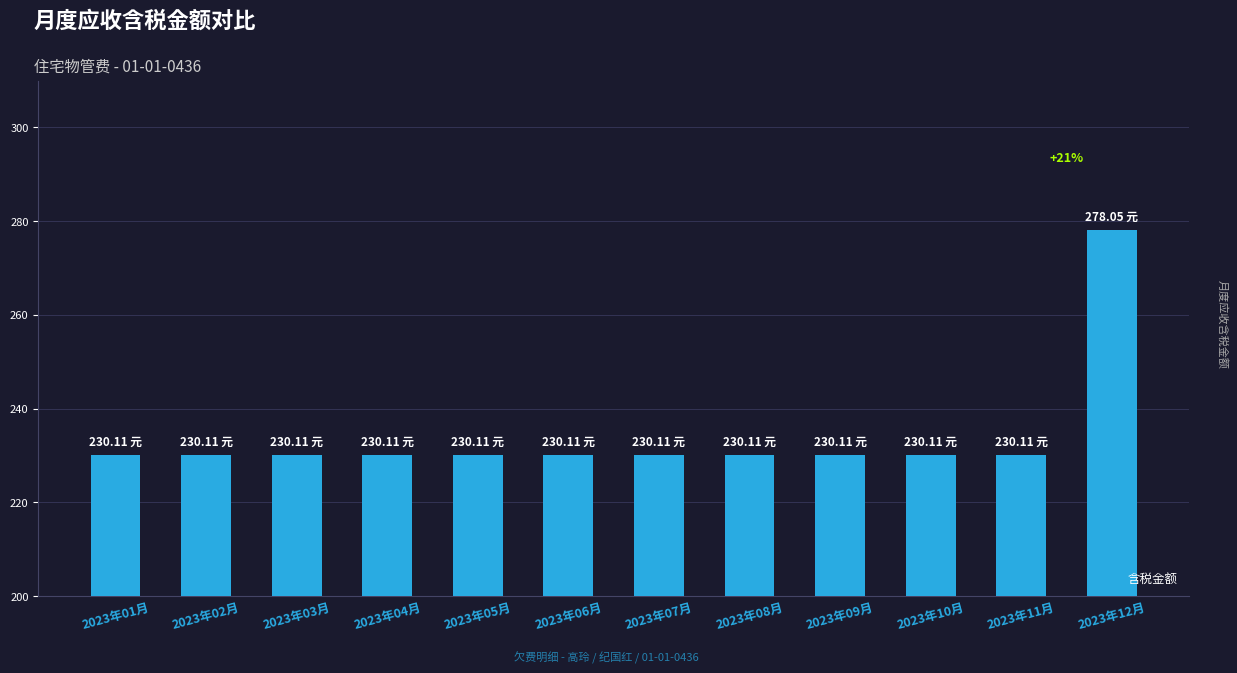

What is the ratio of the value at 2023年12月 to the value at 2023年03月?

1.2